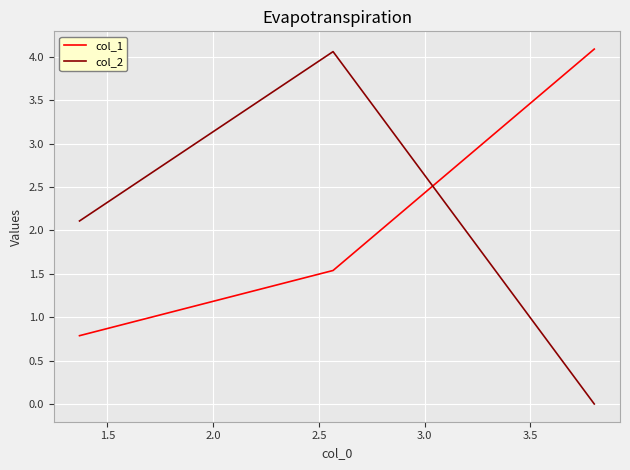

What is the difference between the maximum and second lowest values in the col_1 series?

2.6